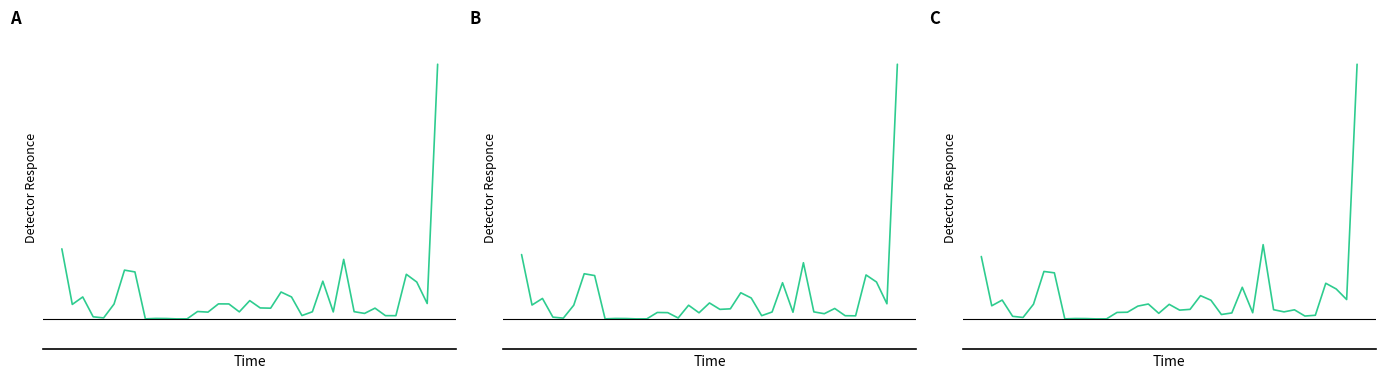

Is the value of Valor contable at 31 greater than the value of Valor Nominal at 34?

No